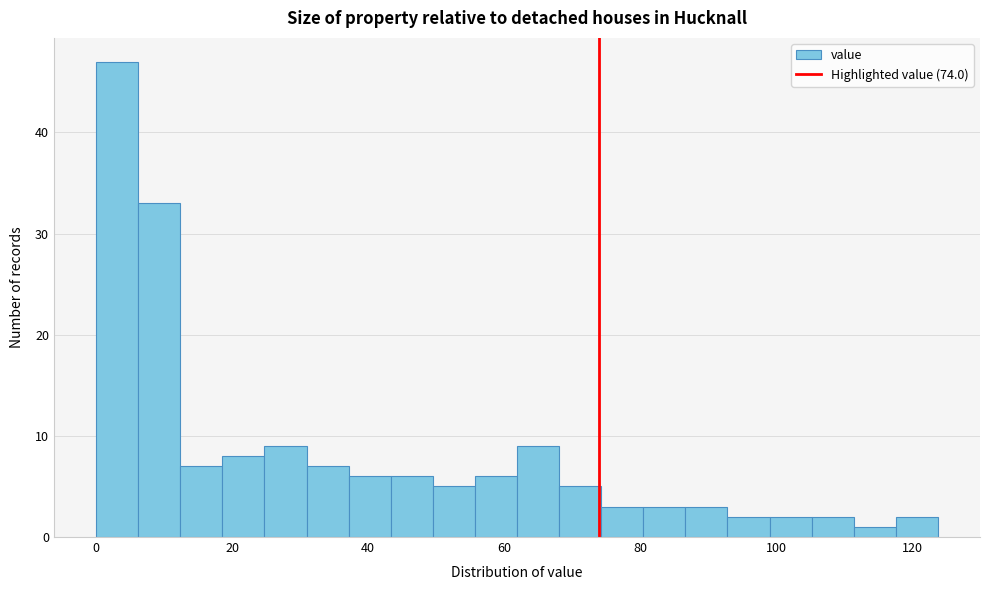

Around what value on the x-axis is the tallest bar? Give the approximate position of its centre, as read against the axis.

4